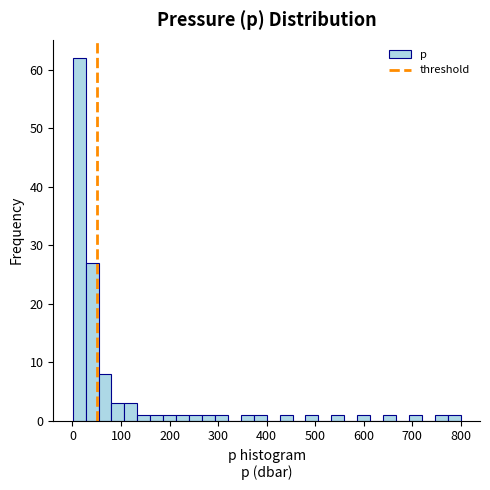

Read against the x-axis, roughly where is the centre of the tallest bar?

10